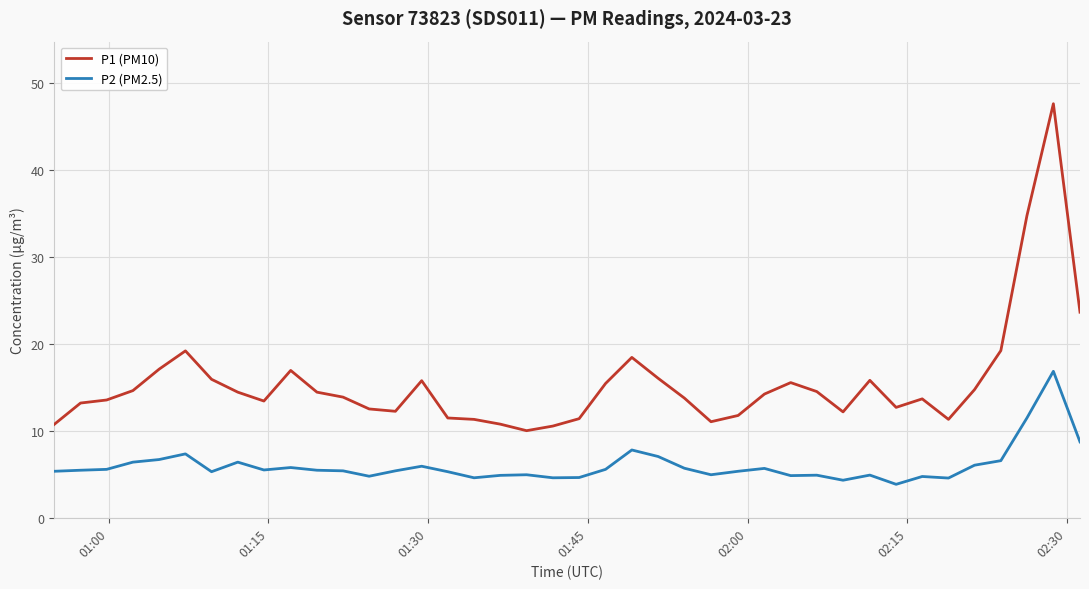

Does the chart have visible grid lines?

Yes